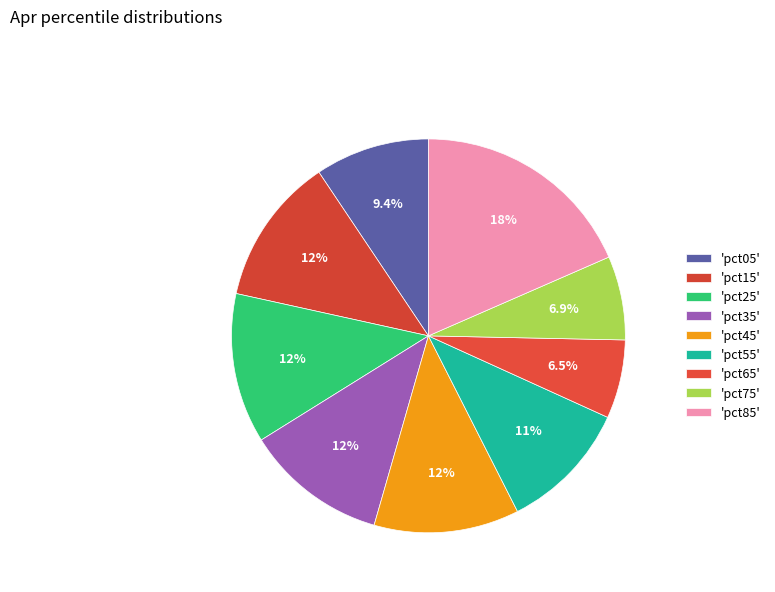

Count the number of slices in the pie.

9